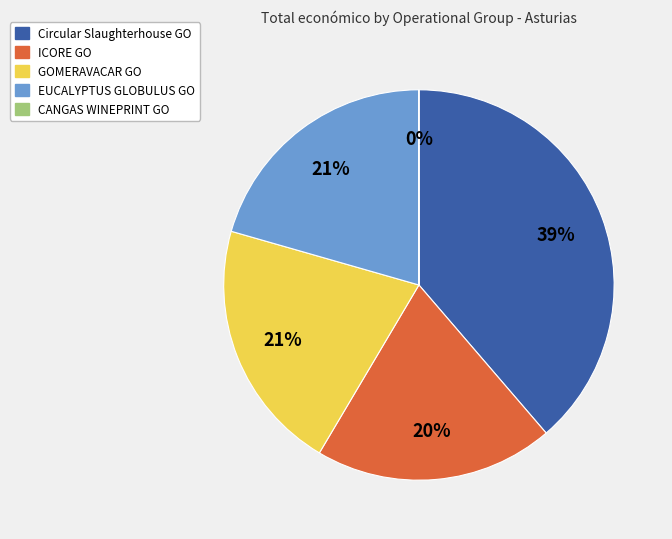

Is there a majority slice in this chart?

No